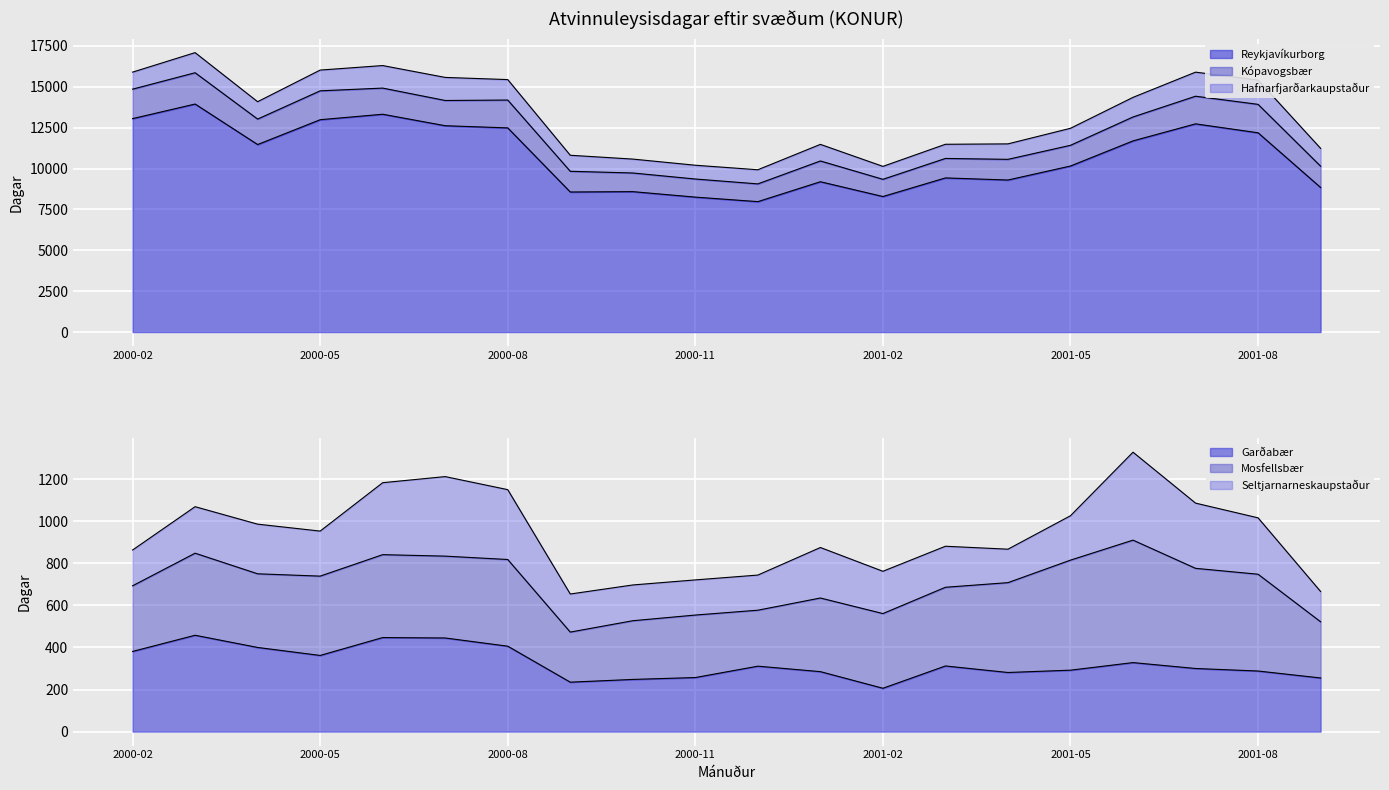

Which series has the widest spread of values?

Reykjavíkurborg